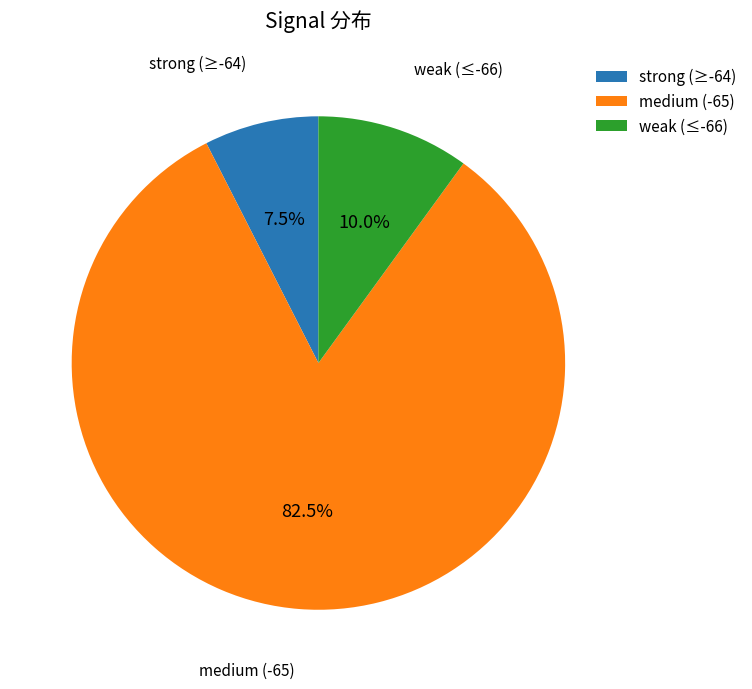

What percentage do strong (≥-64) and weak (≤-66) together represent?

17.5%